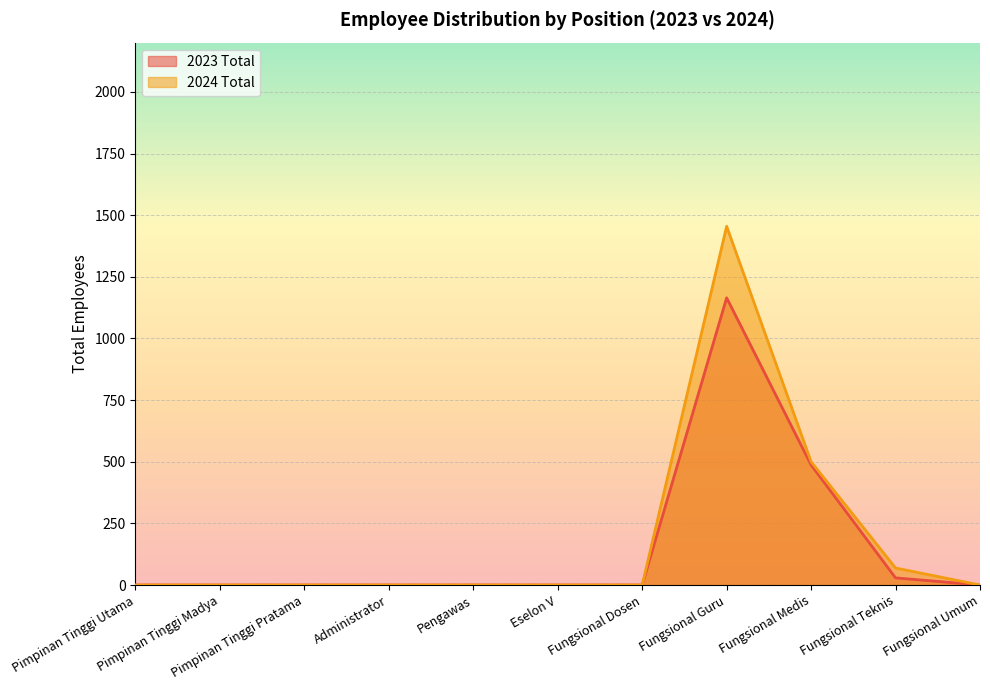

How many values in 2024 Total are above zero?

3